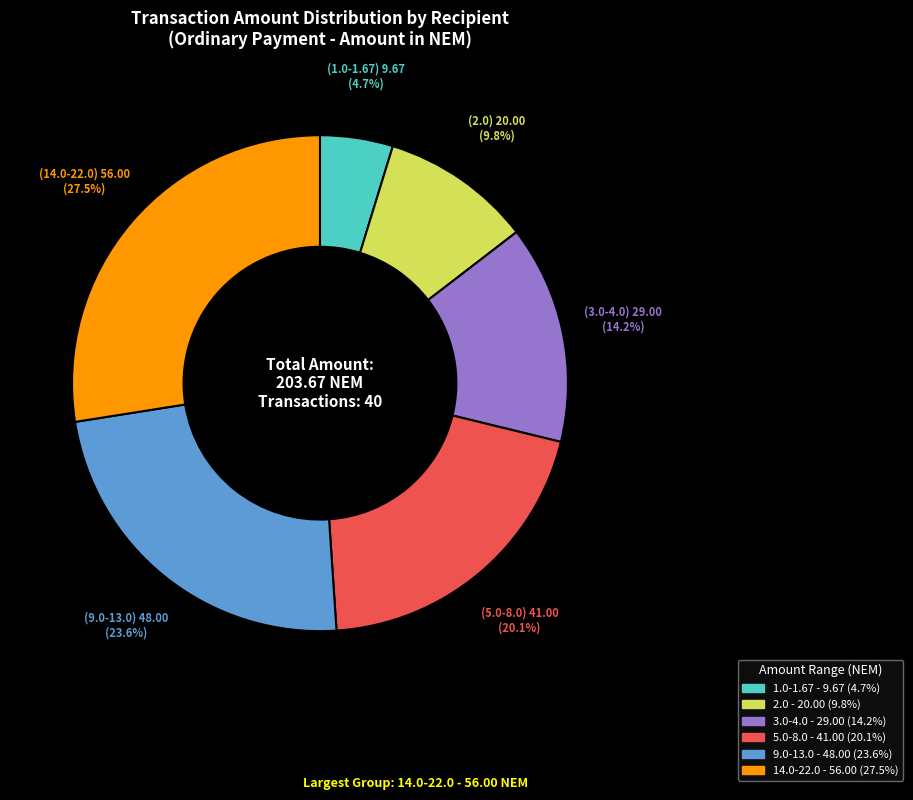

Is there any slice that represents more than half of the pie?

No